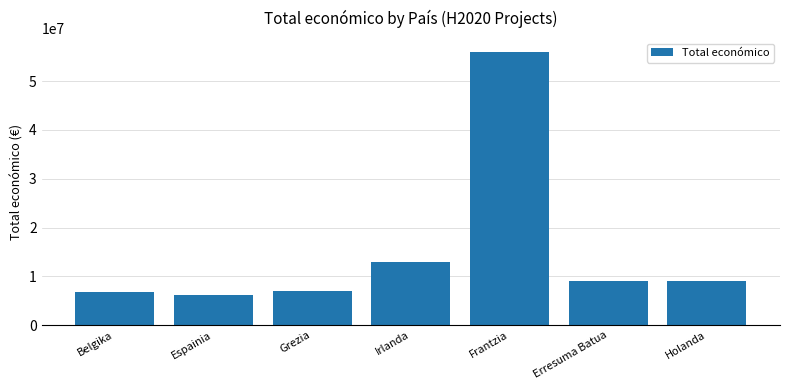

What is the maximum value shown in the chart?

55998597